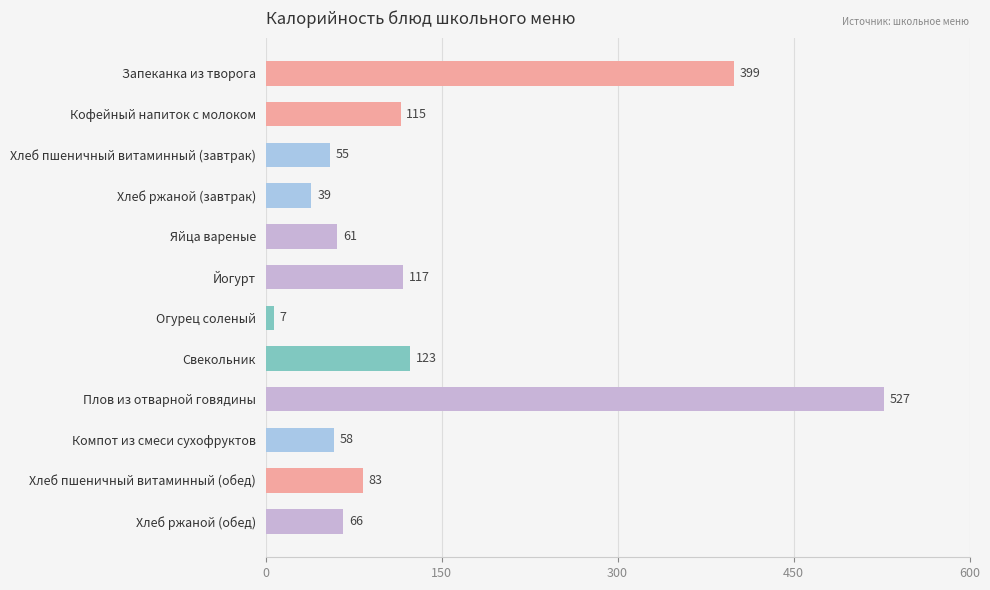

What is the change in value from Хлеб пшеничный витаминный (завтрак) to Хлеб пшеничный витаминный (обед)?

+28